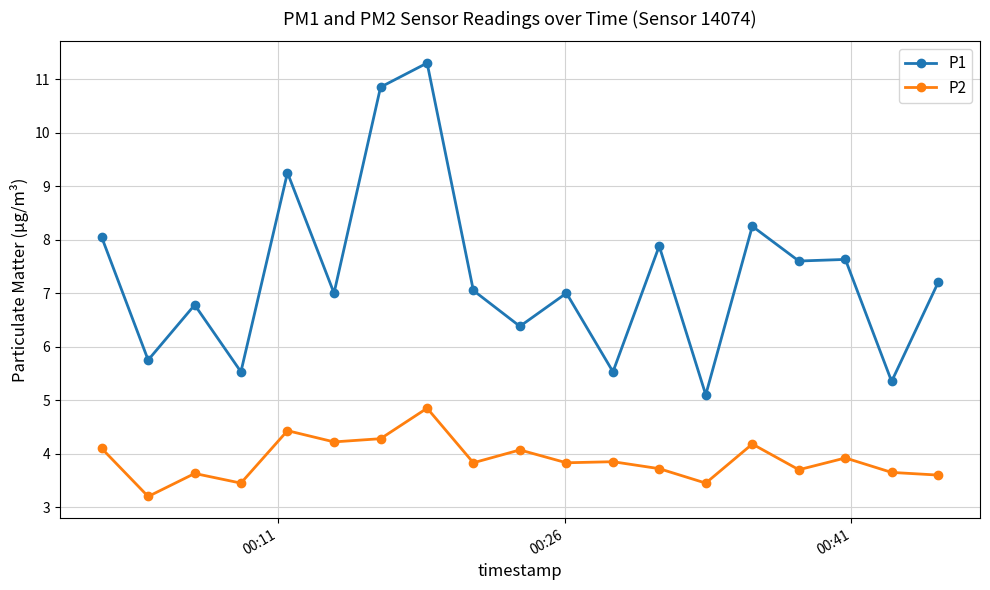

What is the sum of all P2 values?

74.0